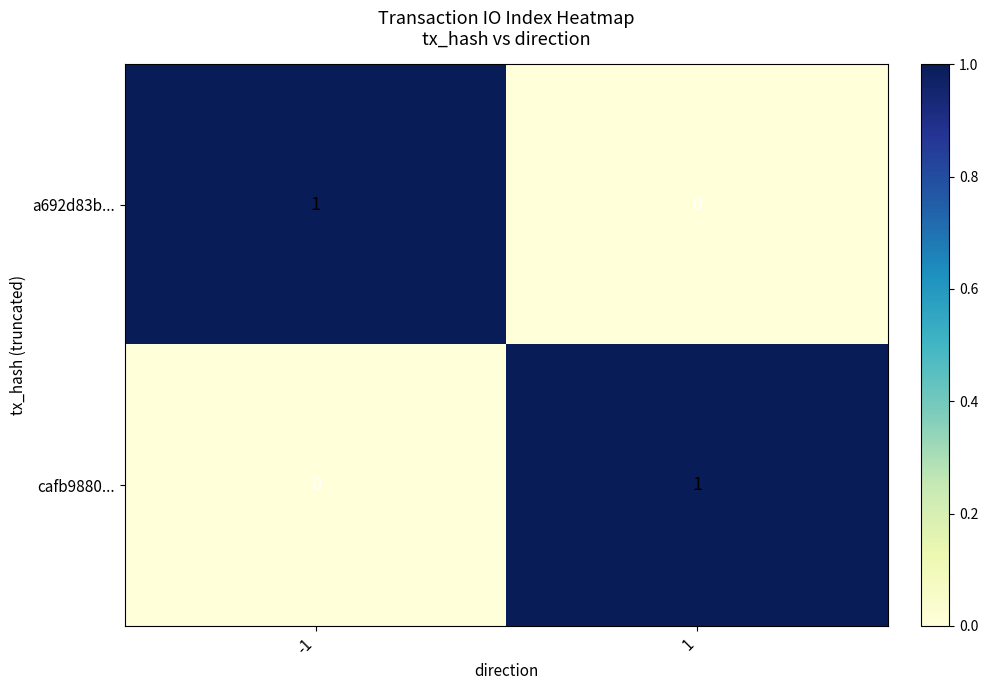

The a692d83b... series shows 1 at -1. True or false?

True